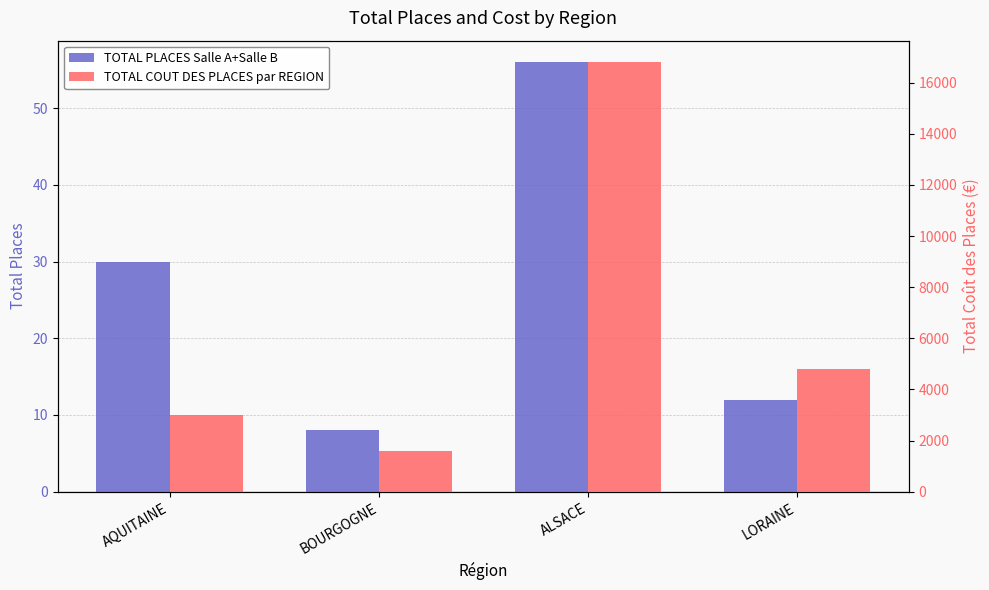

Rank the series at AQUITAINE from highest to lowest value.

TOTAL COUT DES PLACES par REGION, TOTAL PLACES Salle A+Salle B